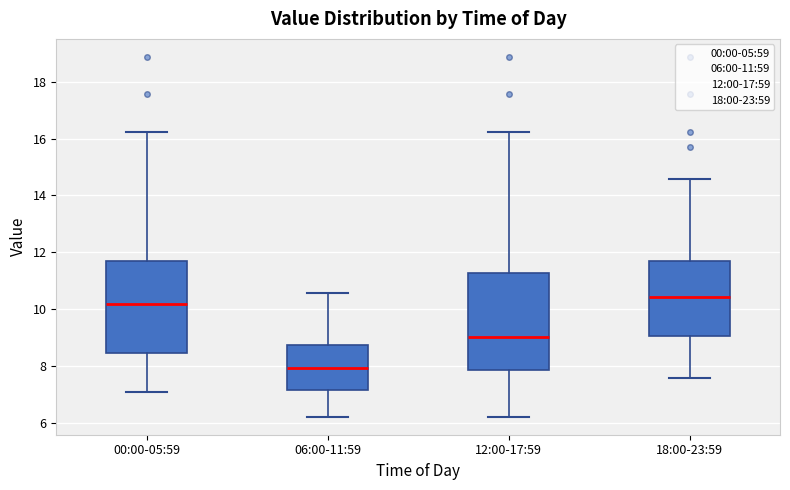

Which box has the highest median line?

18:00-23:59